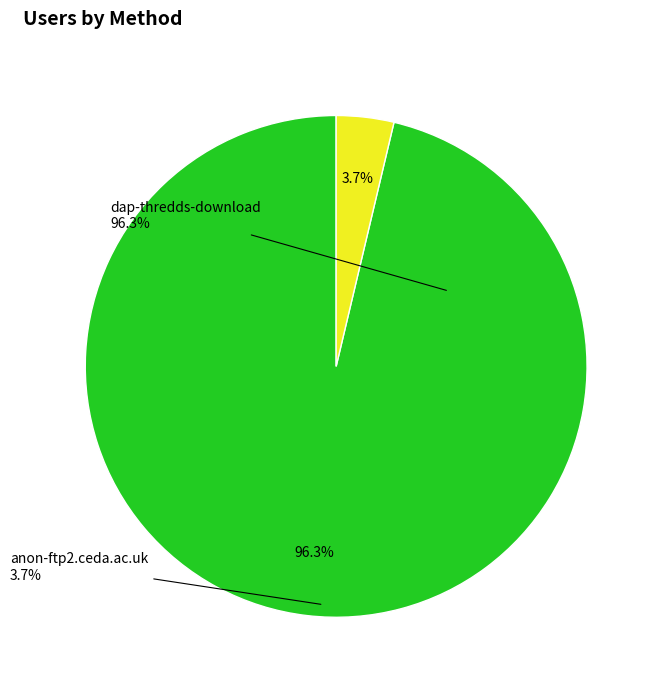

What is the total percentage of dap-thredds-download and anon-ftp2.ceda.ac.uk?

100.0%